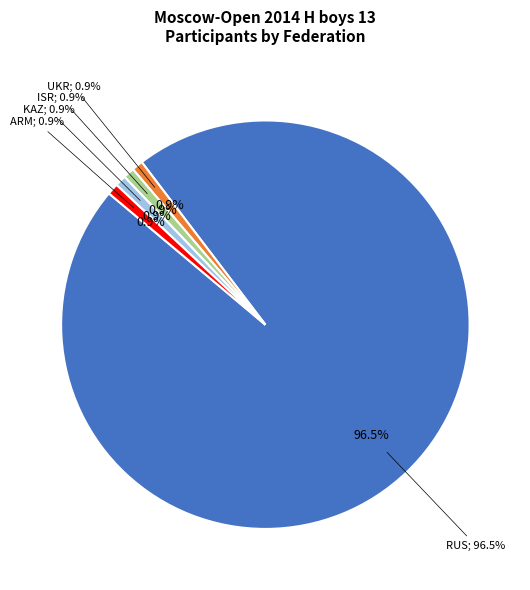

To the nearest percent, what percentage of the pie is RUS?

96%